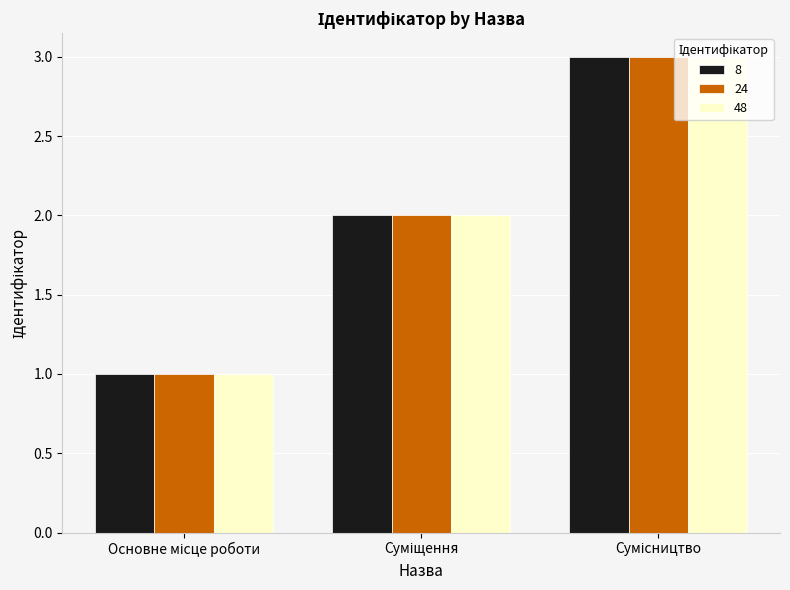

What is the highest value of the 24 series?

3